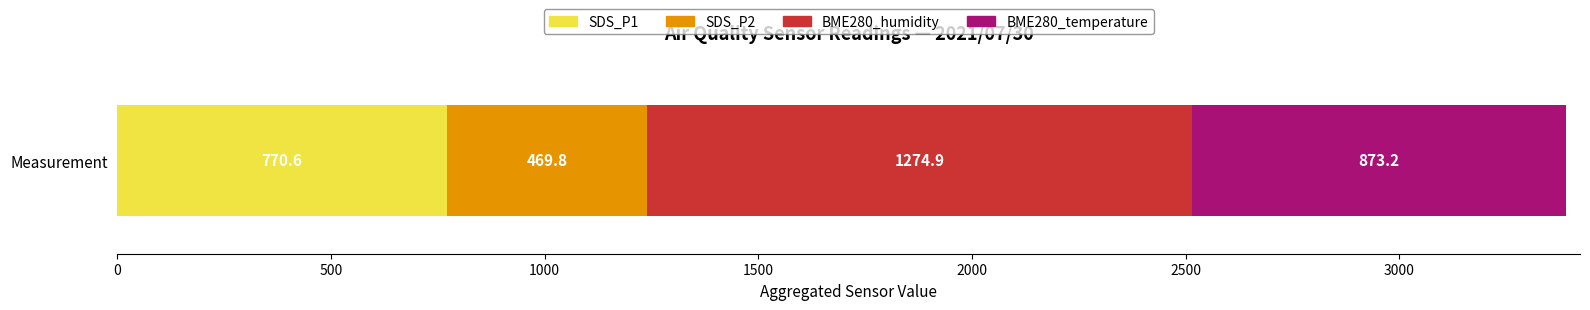

What are all the series names shown in the legend?

SDS_P1, SDS_P2, BME280_humidity, BME280_temperature